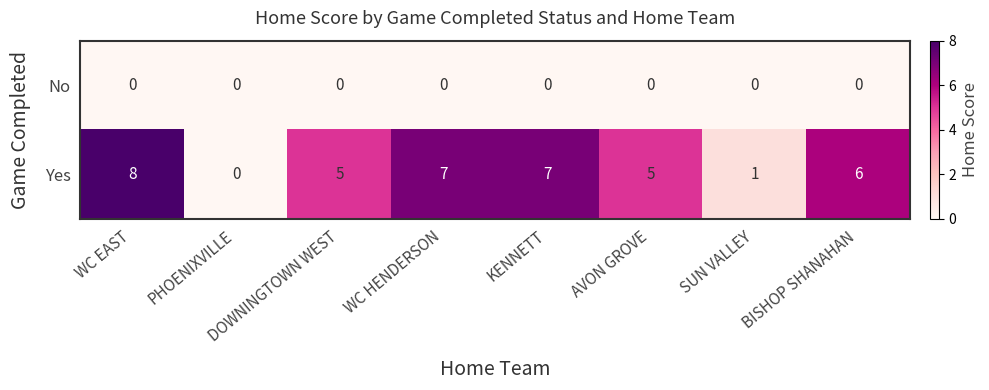

At which category is the sum across all series the highest?

WC EAST